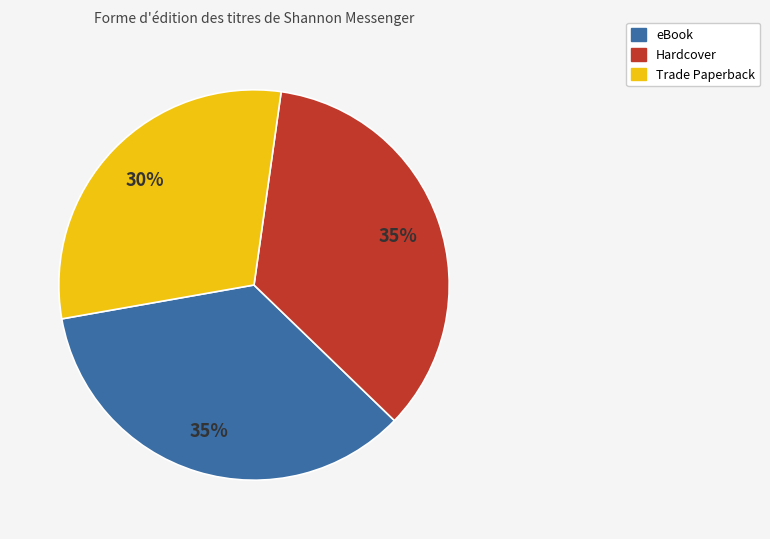

Count the number of slices in the pie.

3